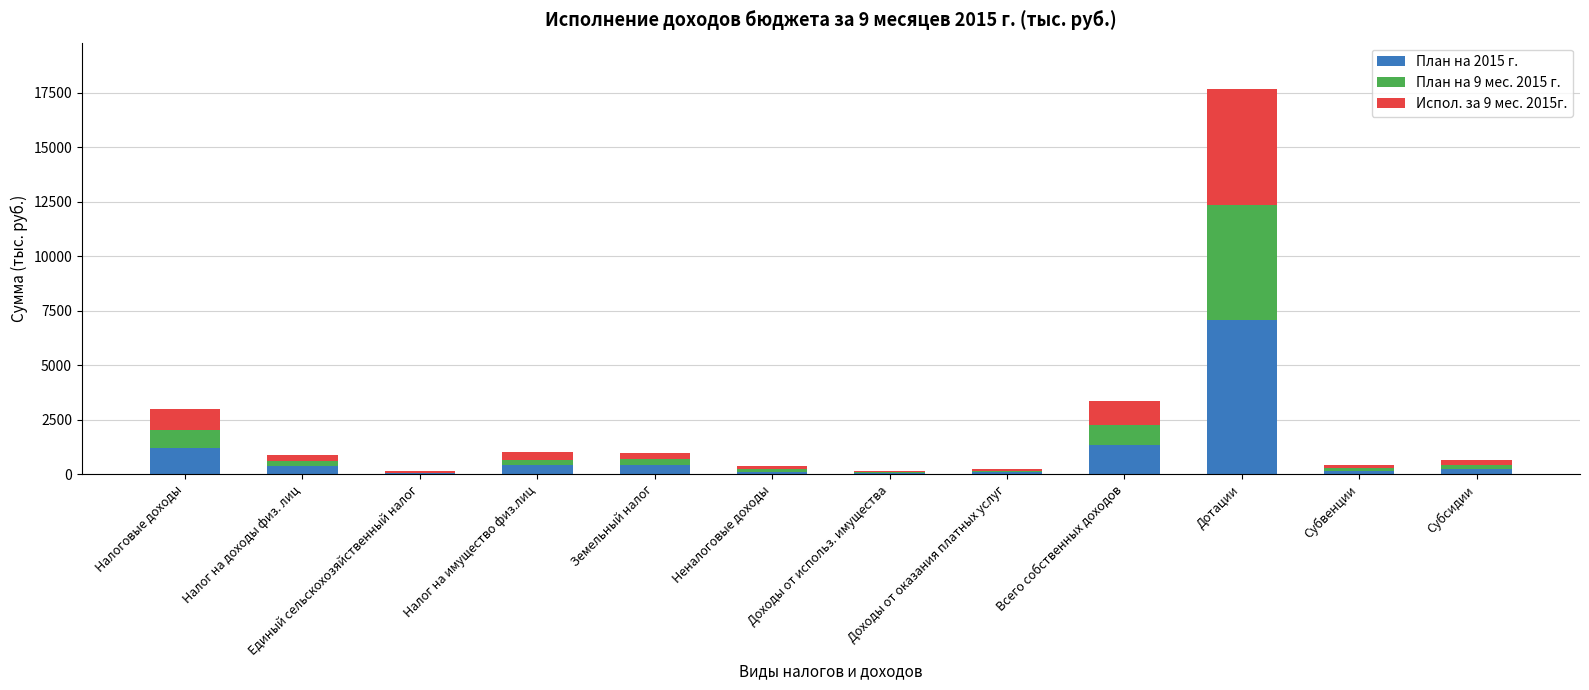

At which label is План на 2015 г. closest to 3542?

Всего собственных доходов